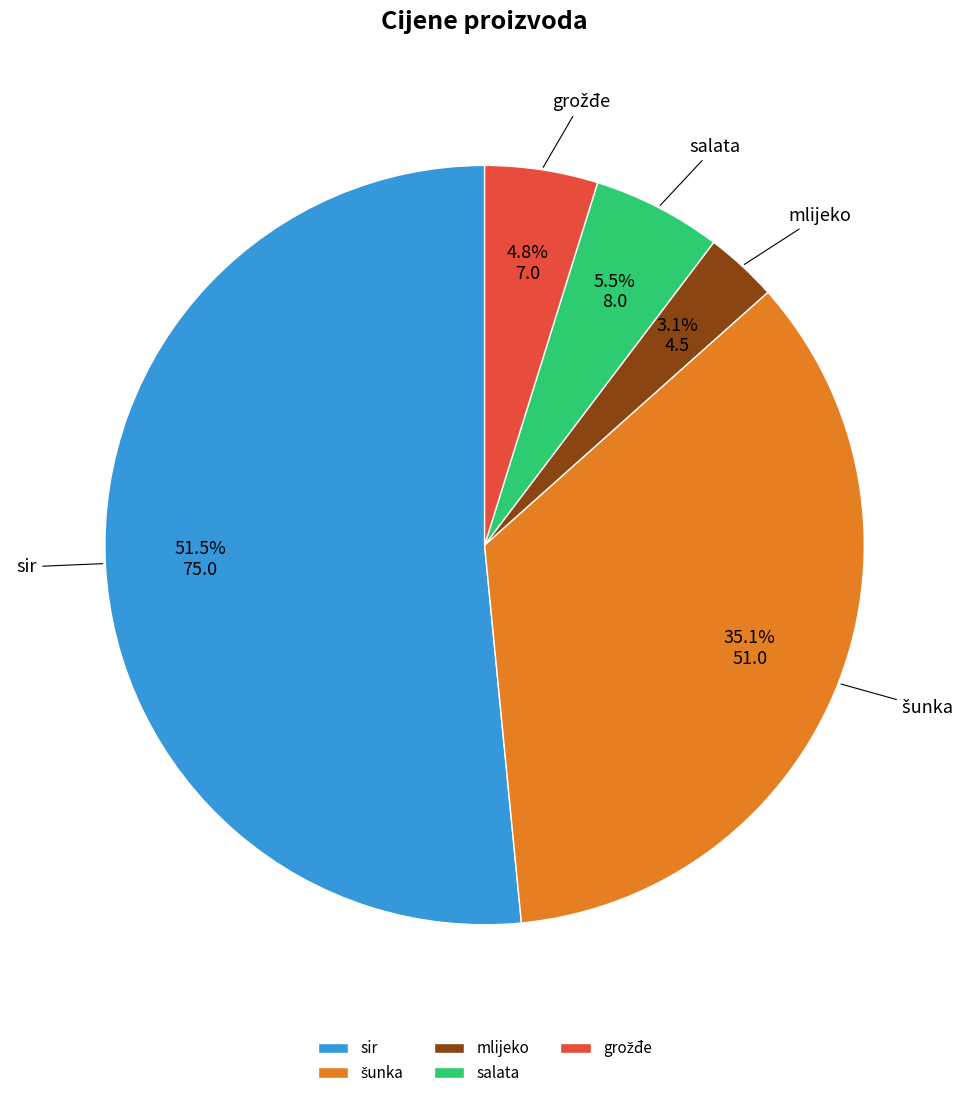

Which category accounts for the majority?

sir